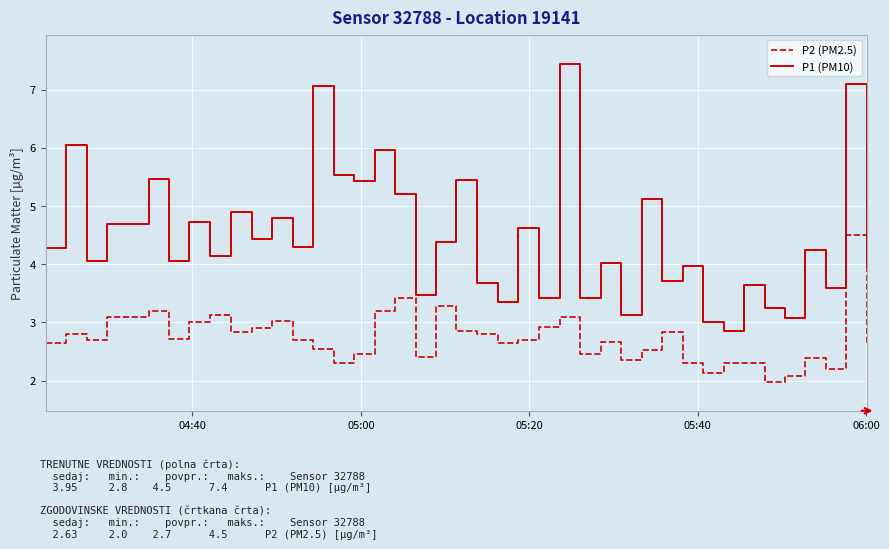

How many values in the P1 (PM10) series exceed 4?

25